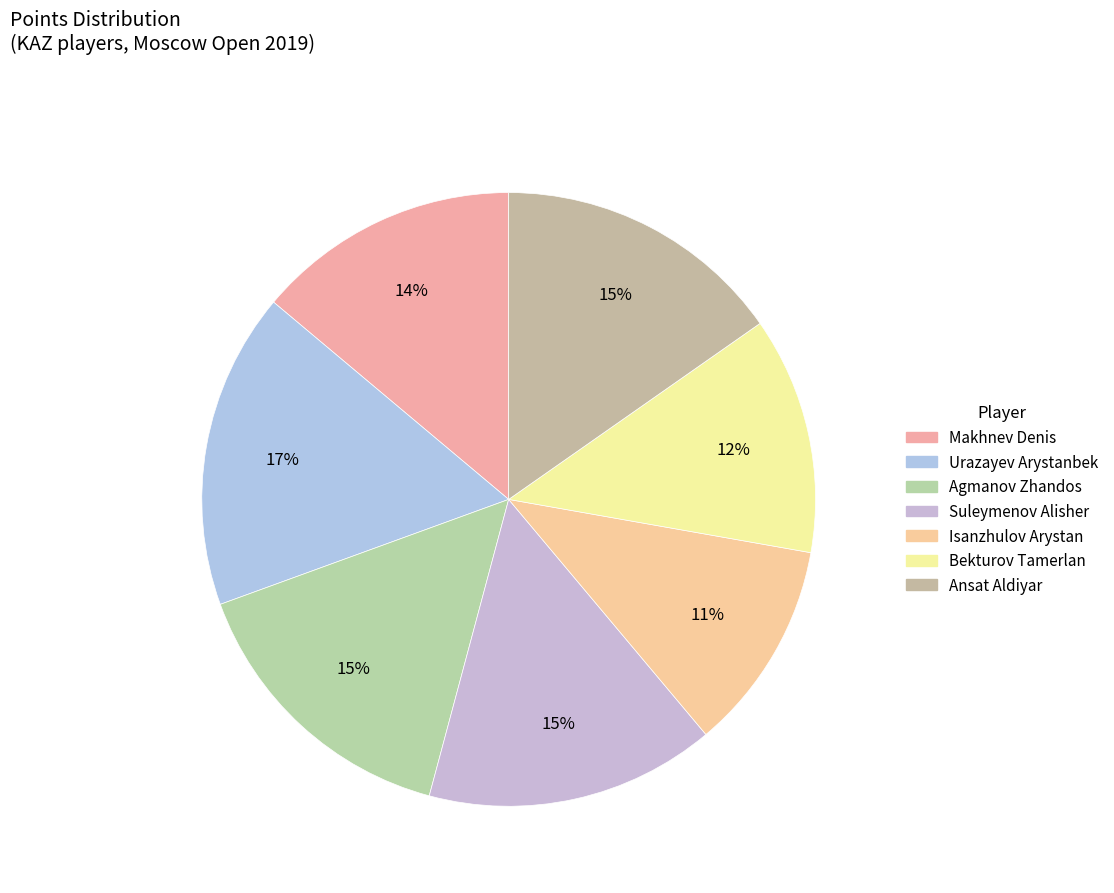

What portion of the pie excludes Suleymenov Alisher?

84.7%